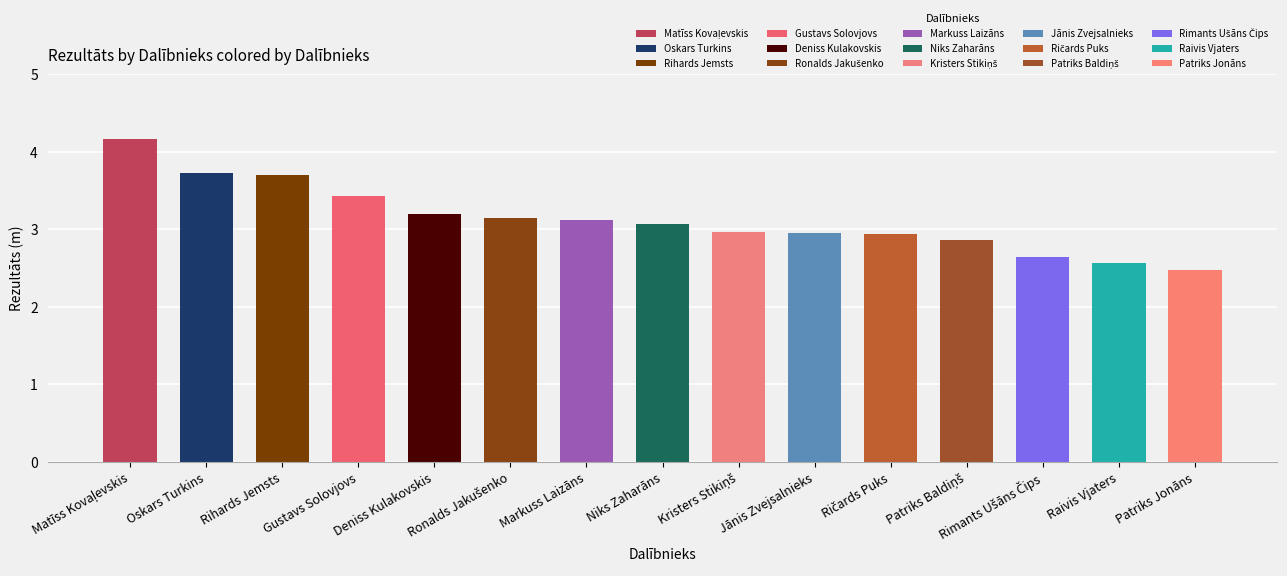

What is the value of the 11th bar from the left?

2.9